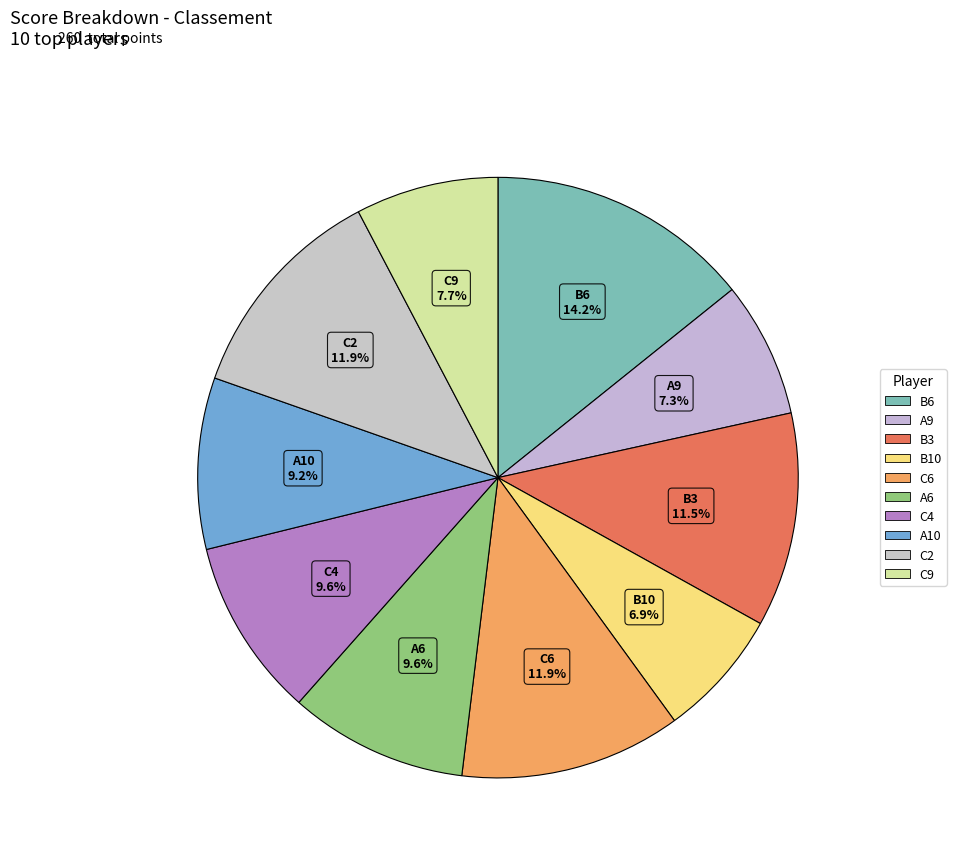

What is the ratio of the value at C9 to the value at C6?

0.6